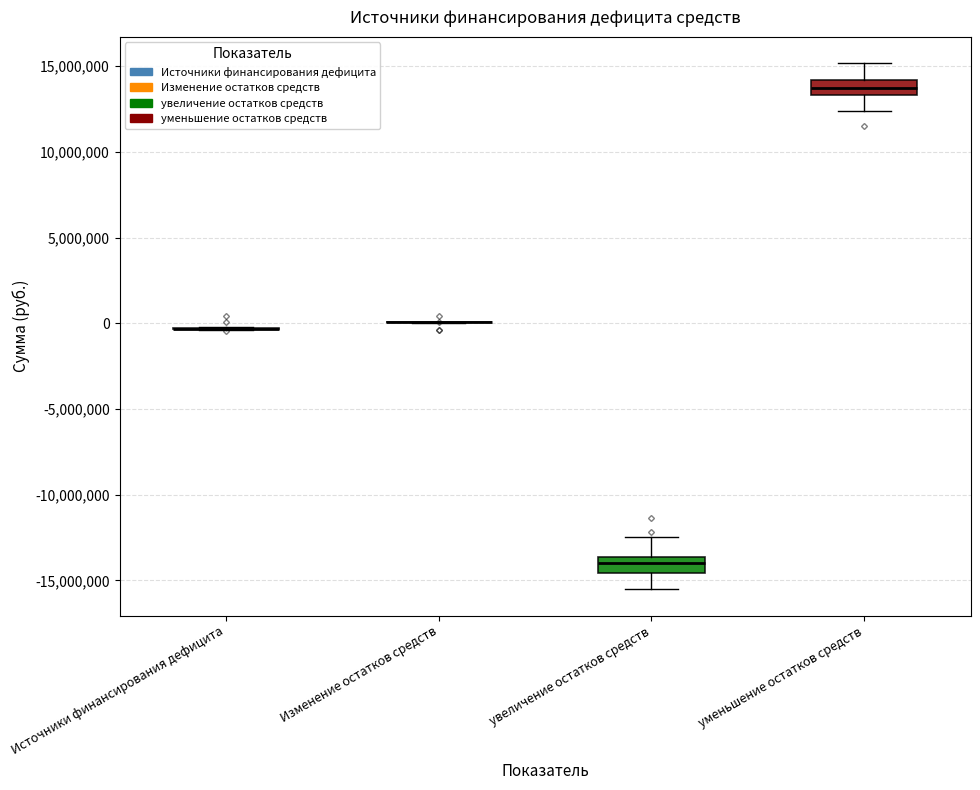

Reading left to right, read every box against the y-axis: the position of its median line, the range the box covers, and the ends of its whiskers. The values are not printed on the chart, so give them approximately, as read against the axis.

Источники финансирования дефицита: box collapsed to a line at -500000, whiskers -500000 to 0
Изменение остатков средств: box collapsed to a line at 0, whiskers 0 to 0
увеличение остатков средств: median -14000000, box -14500000 to -13500000, whiskers -15500000 to -12500000
уменьшение остатков средств: median 13500000 (inside the box), box 13500000 to 14000000, whiskers 12500000 to 15000000